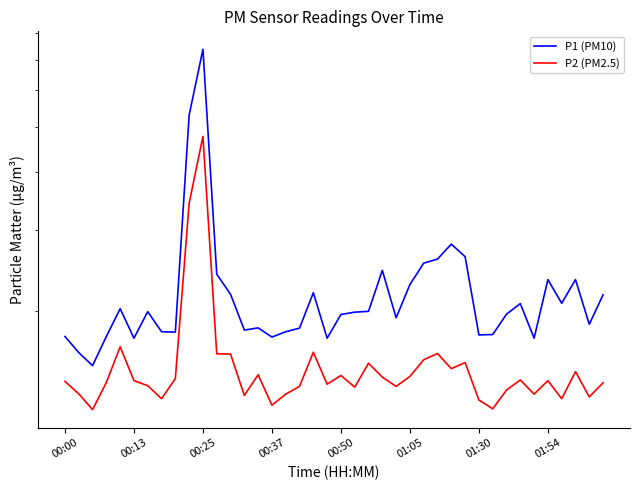

True or false: P2 (PM2.5) and P1 (PM10) intersect in this chart.

False